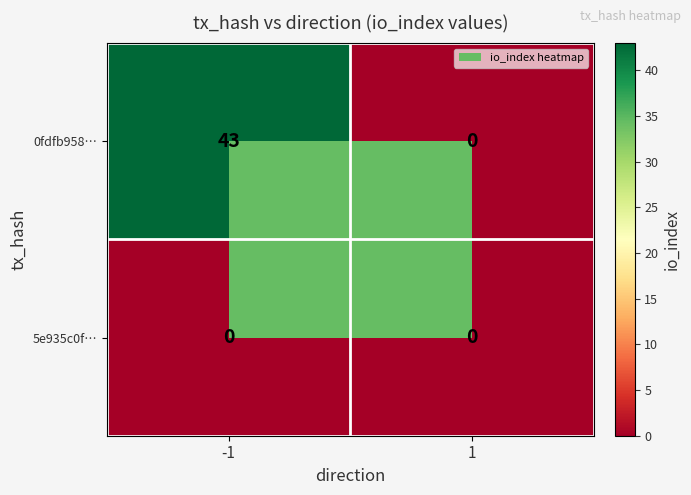

What is the highest value of the 0fdfb958… series?

43